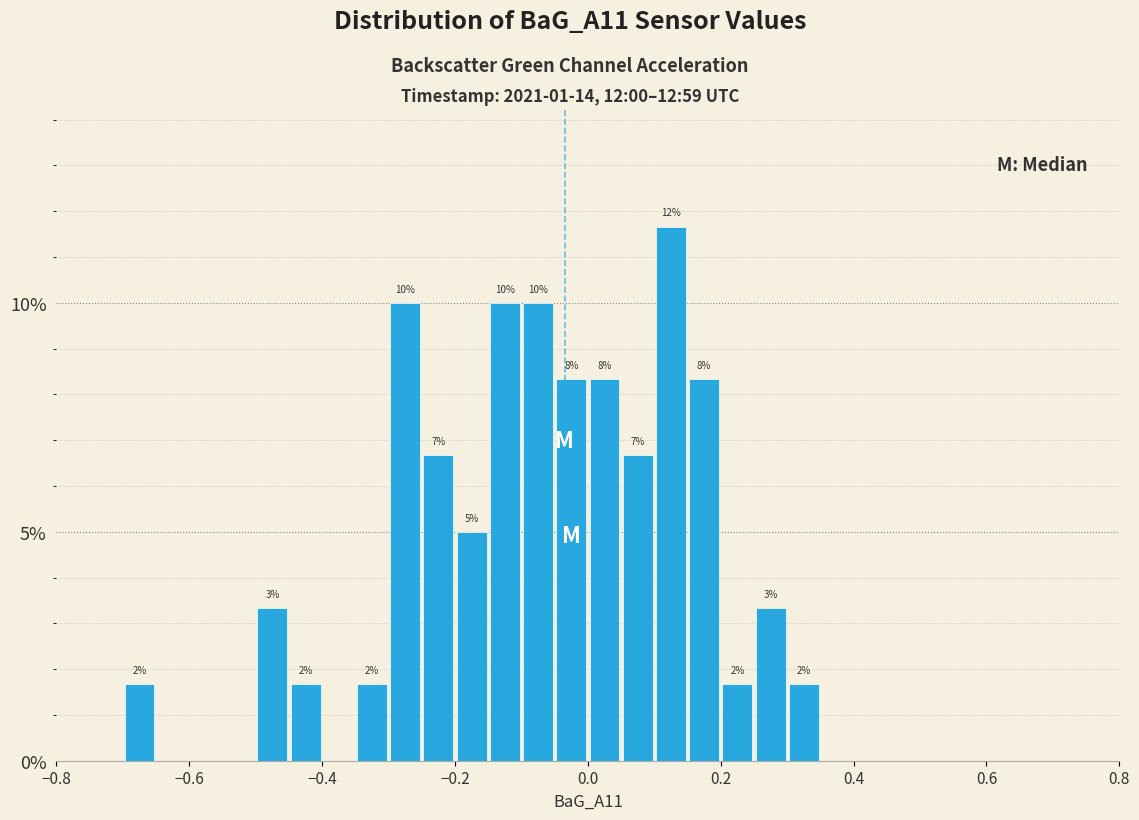

Read against the x-axis, roughly where is the centre of the tallest bar?

0.12